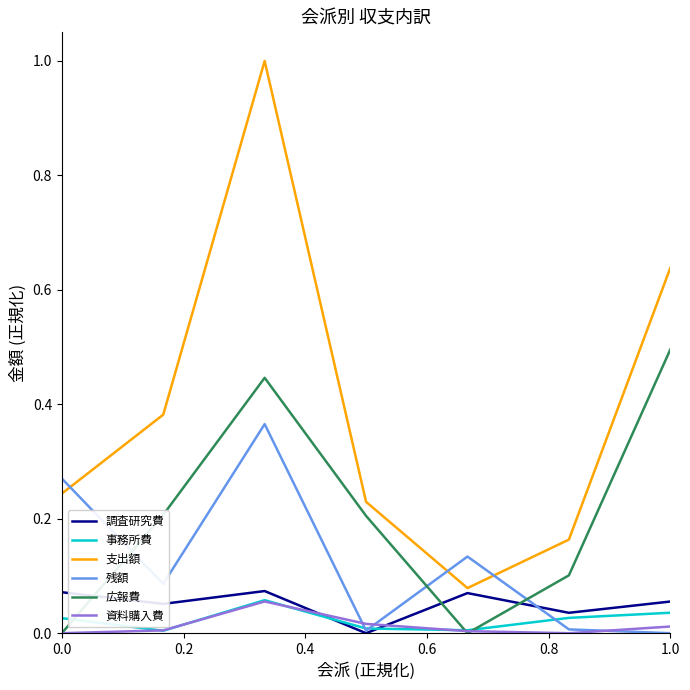

Which series has the widest spread of values?

支出額